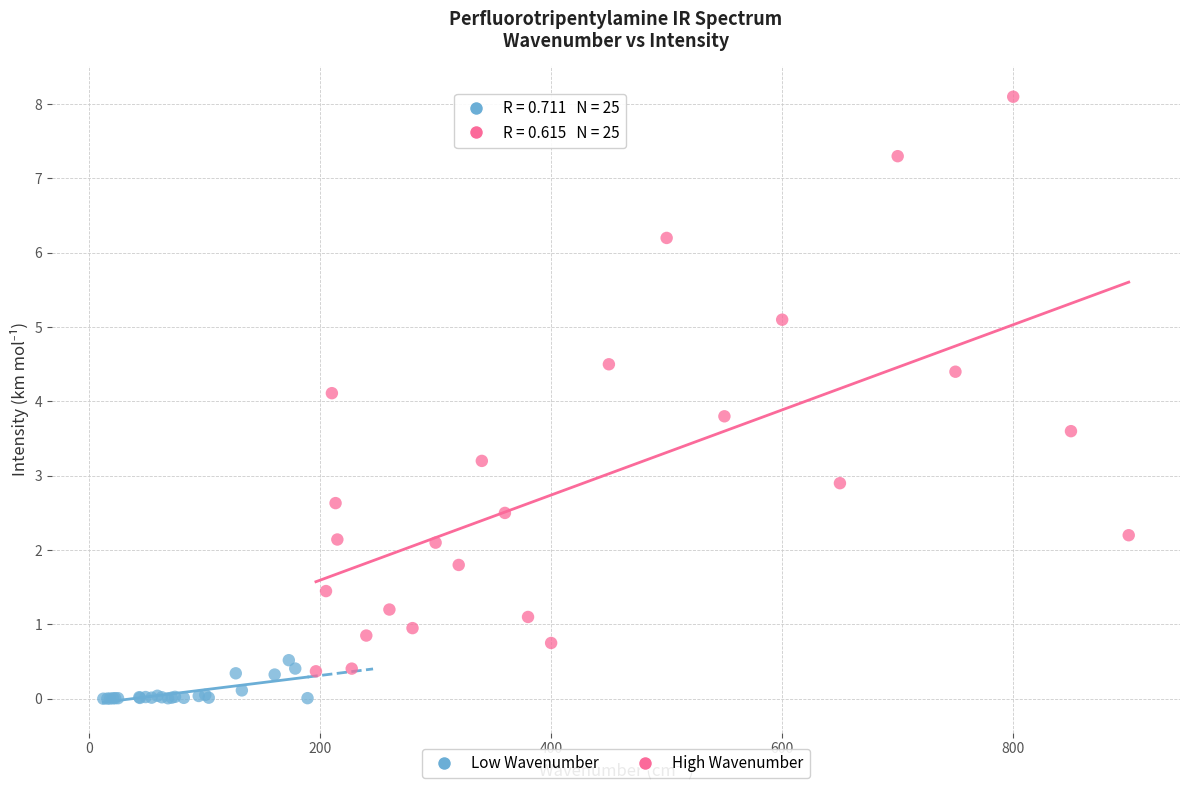

Which series has the largest Y range (max minus min)?

High Wavenumber